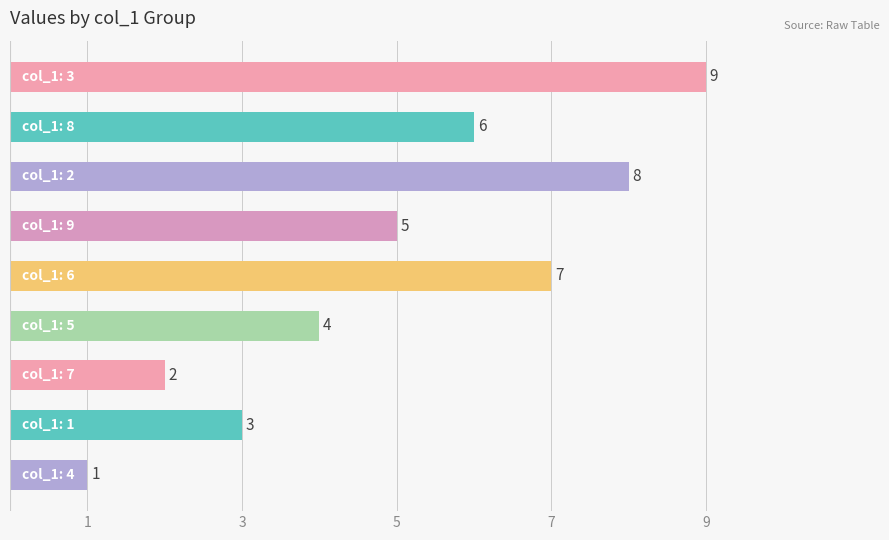

What is the difference between the second highest and second lowest values?

6